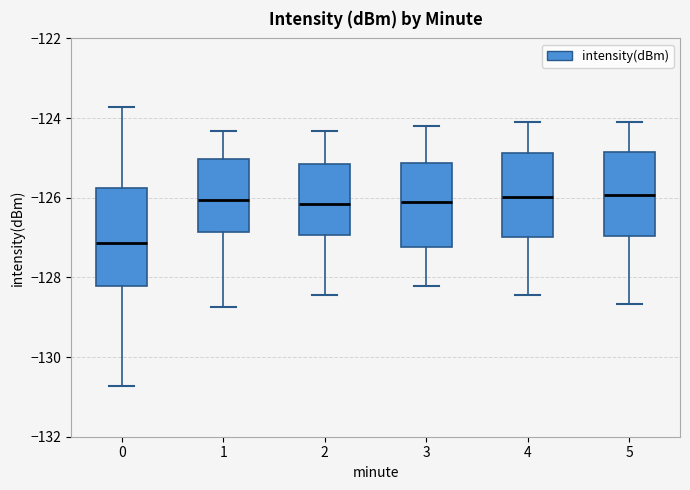

Where does the upper whisker of the box at x = 3 end on the y-axis? The values are not printed on the chart, so give them approximately, as read against the axis.

-124.2